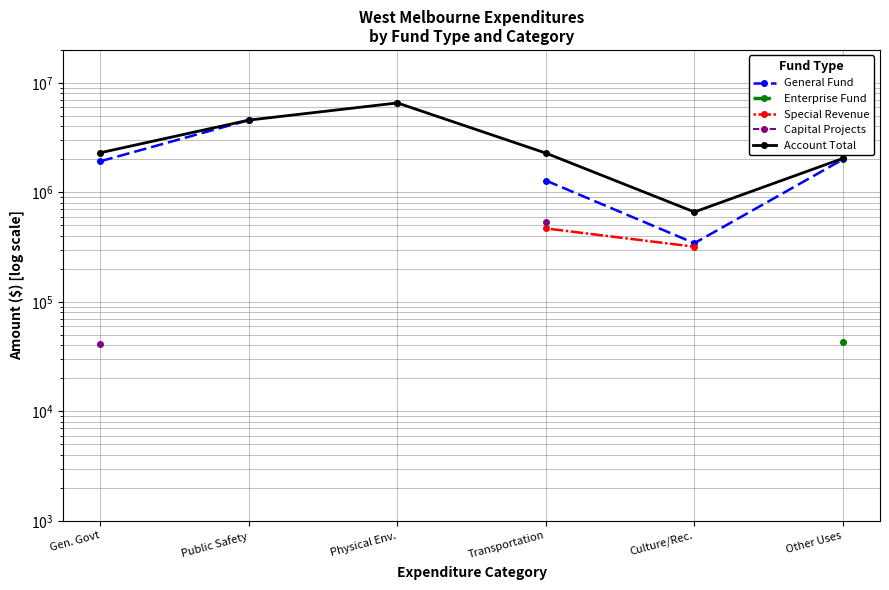

True or false: Enterprise Fund and Capital Projects intersect in this chart.

False